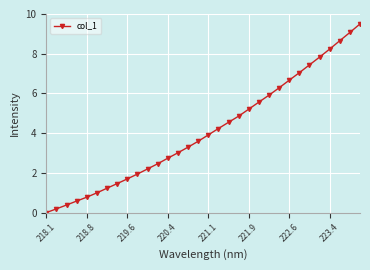

What is the difference between the second highest and minimum values?

9.1